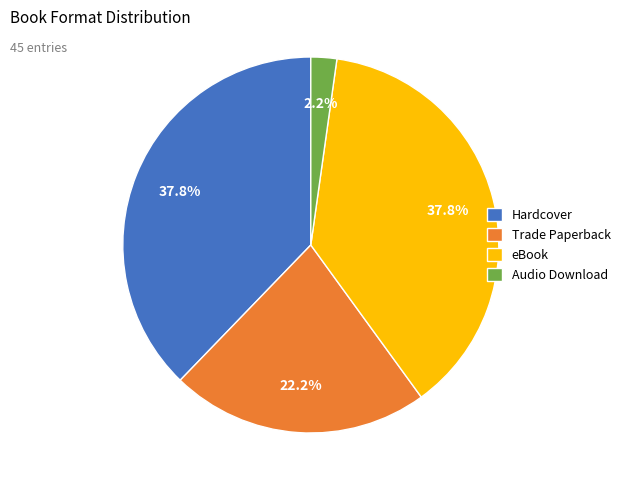

Is it true that Audio Download is 2% of the pie?

True